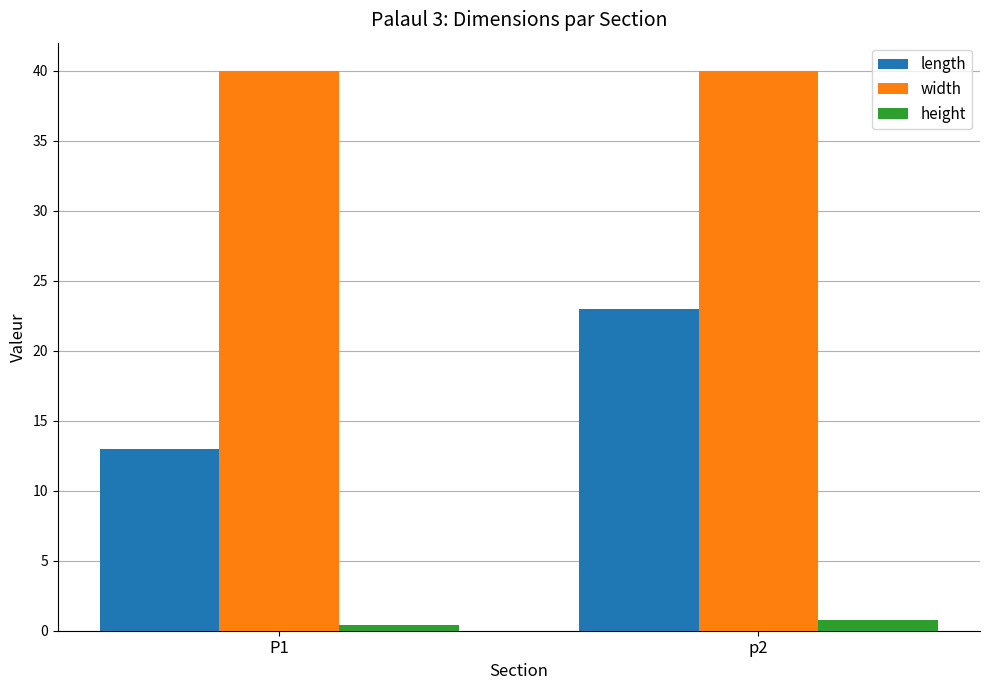

How many length values are between 13 and 23?

2